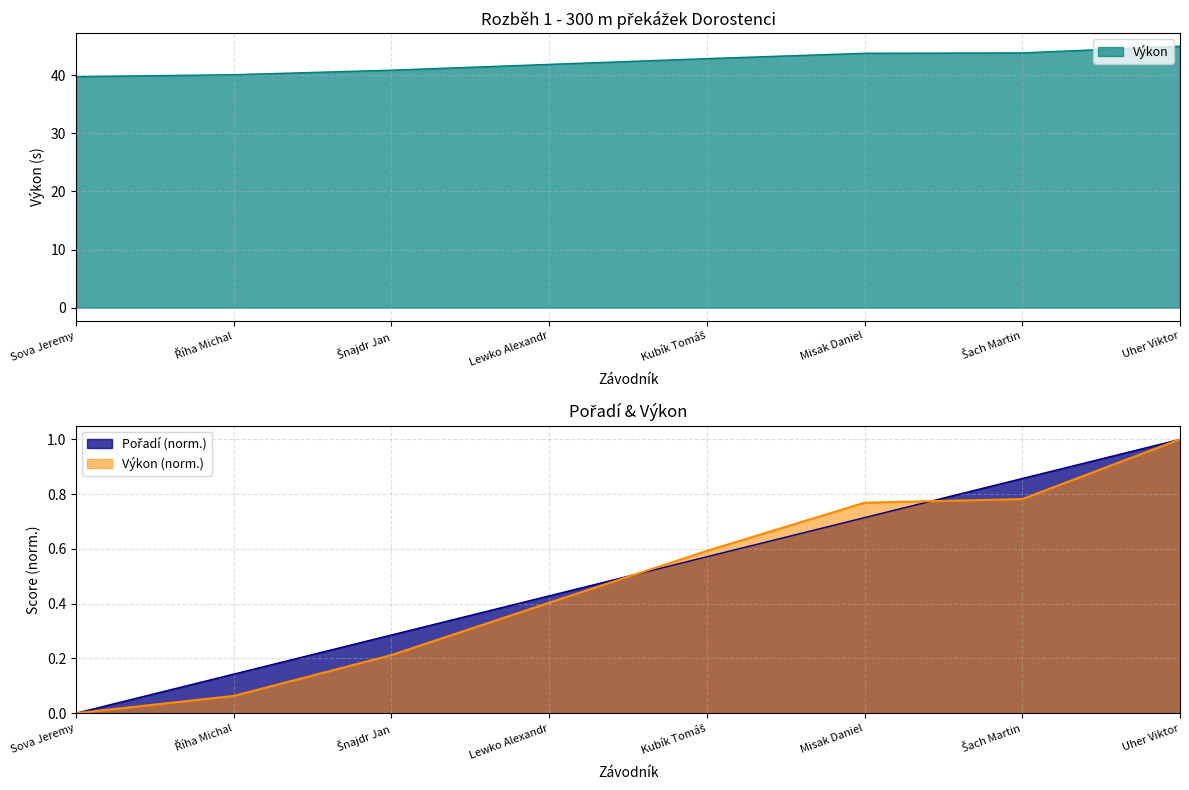

What is the sum of the Výkon values at Sova Jeremy and Říha Michal?

0.1